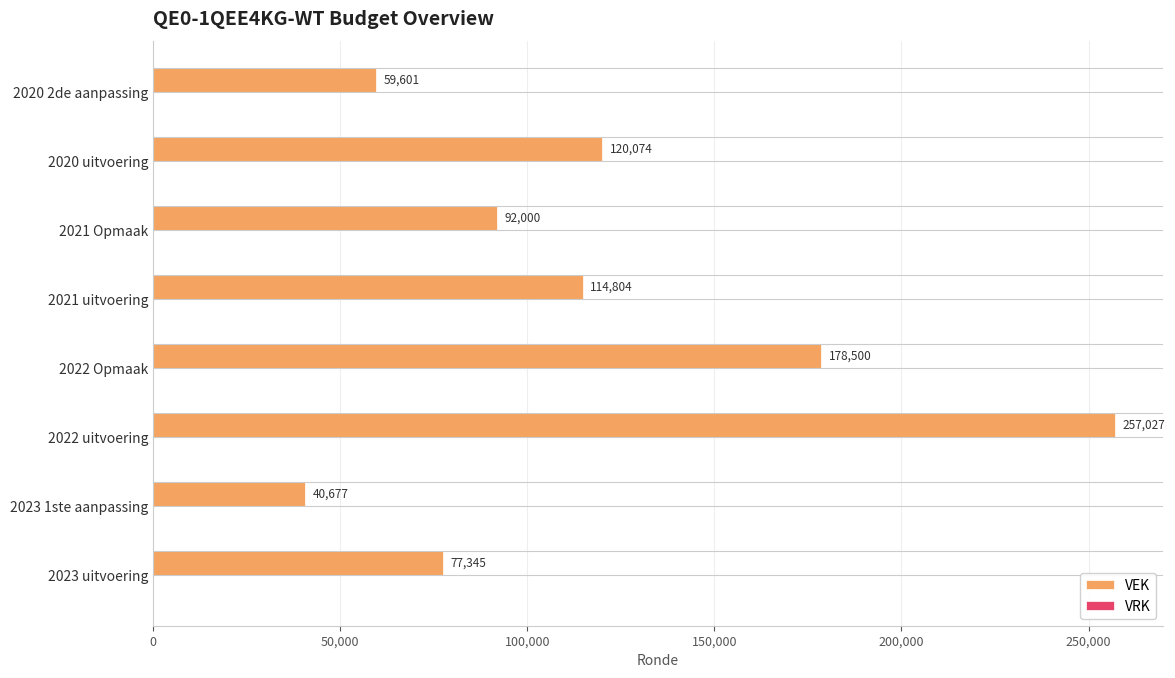

Reading top to bottom, transcribe all the data shown in this chart.

59601	120074	92000	114804	178500	257027	40677	77345